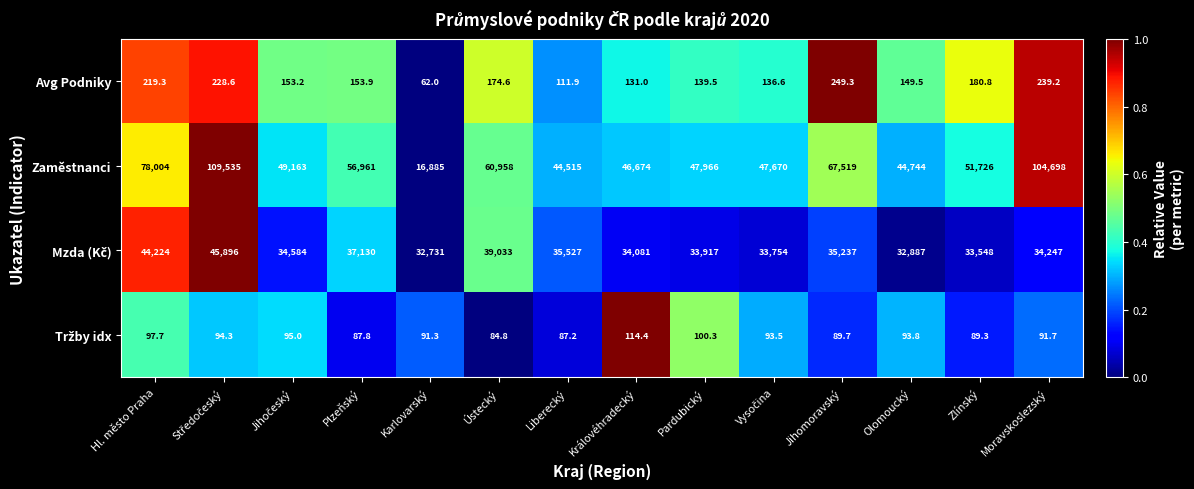

Count the number of categories in the chart.

14